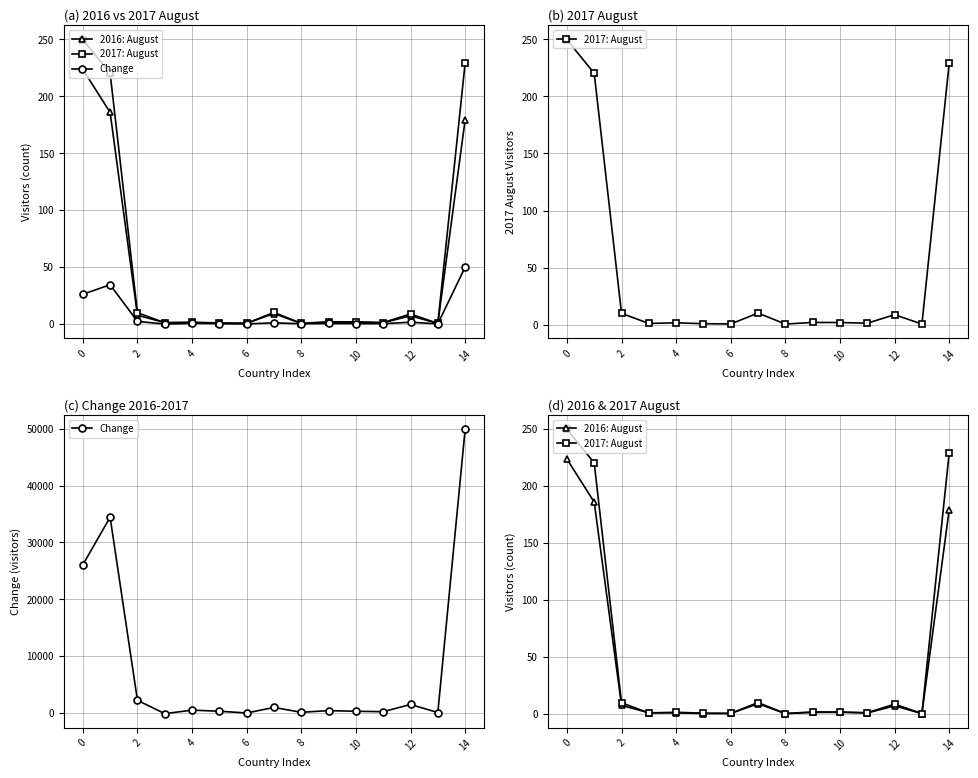

Does the chart display data point markers on the line(s)?

Yes